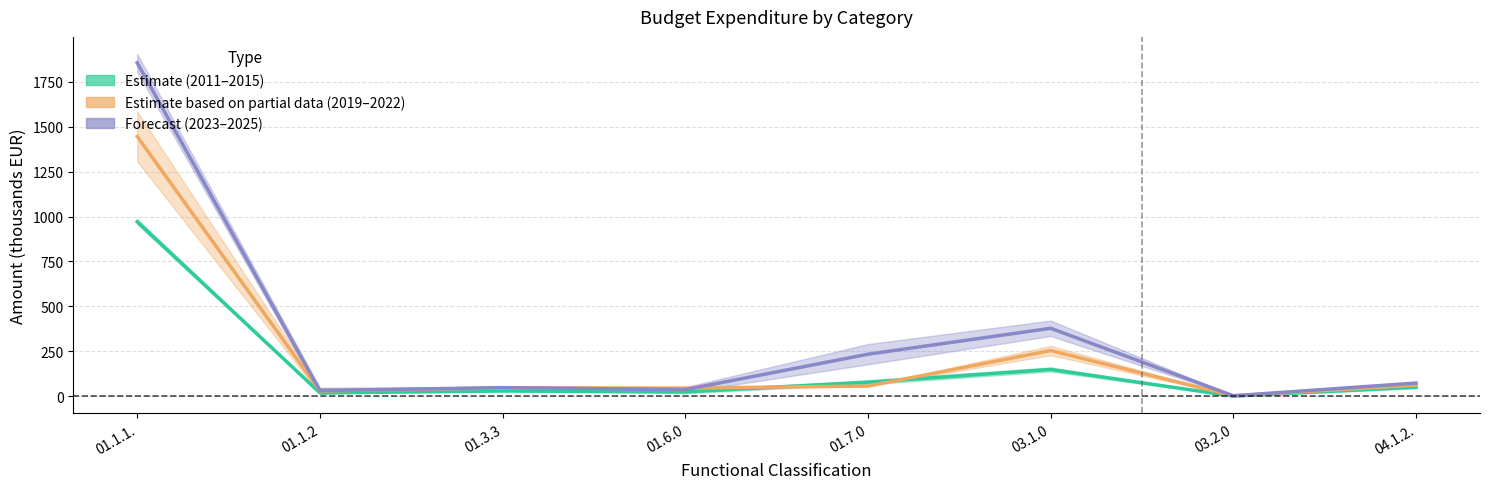

What is the total value across all series at 01.1.1.?

4272.2